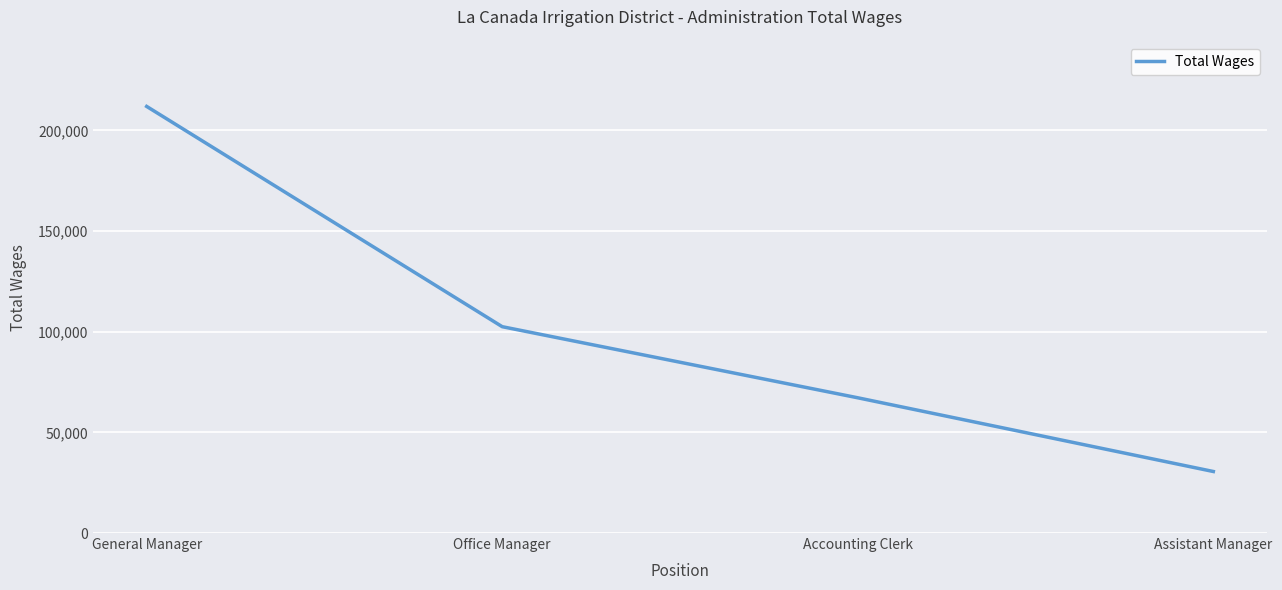

Rank the categories by value from lowest to highest.

Assistant Manager, Accounting Clerk, Office Manager, General Manager